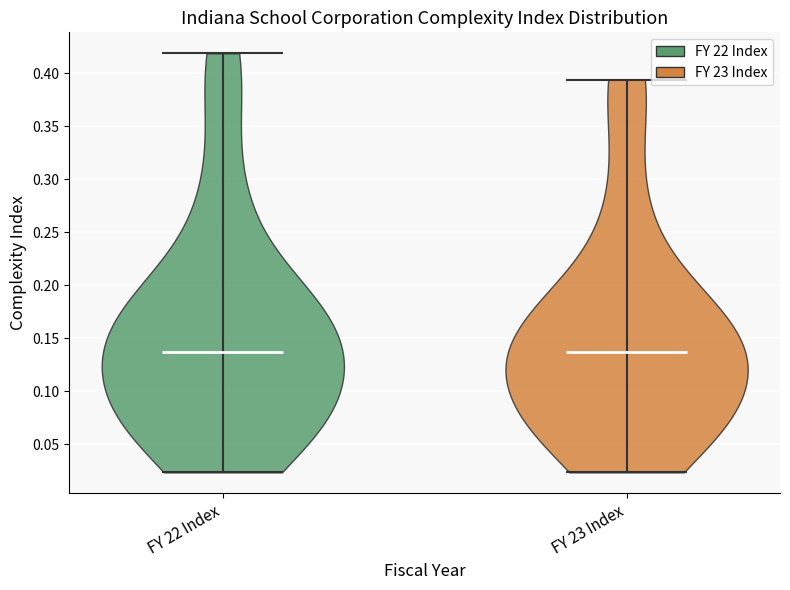

What is the highest point the violin for FY 23 Index reaches on the y-axis? The values are not printed on the chart, so give them approximately, as read against the axis.

0.395